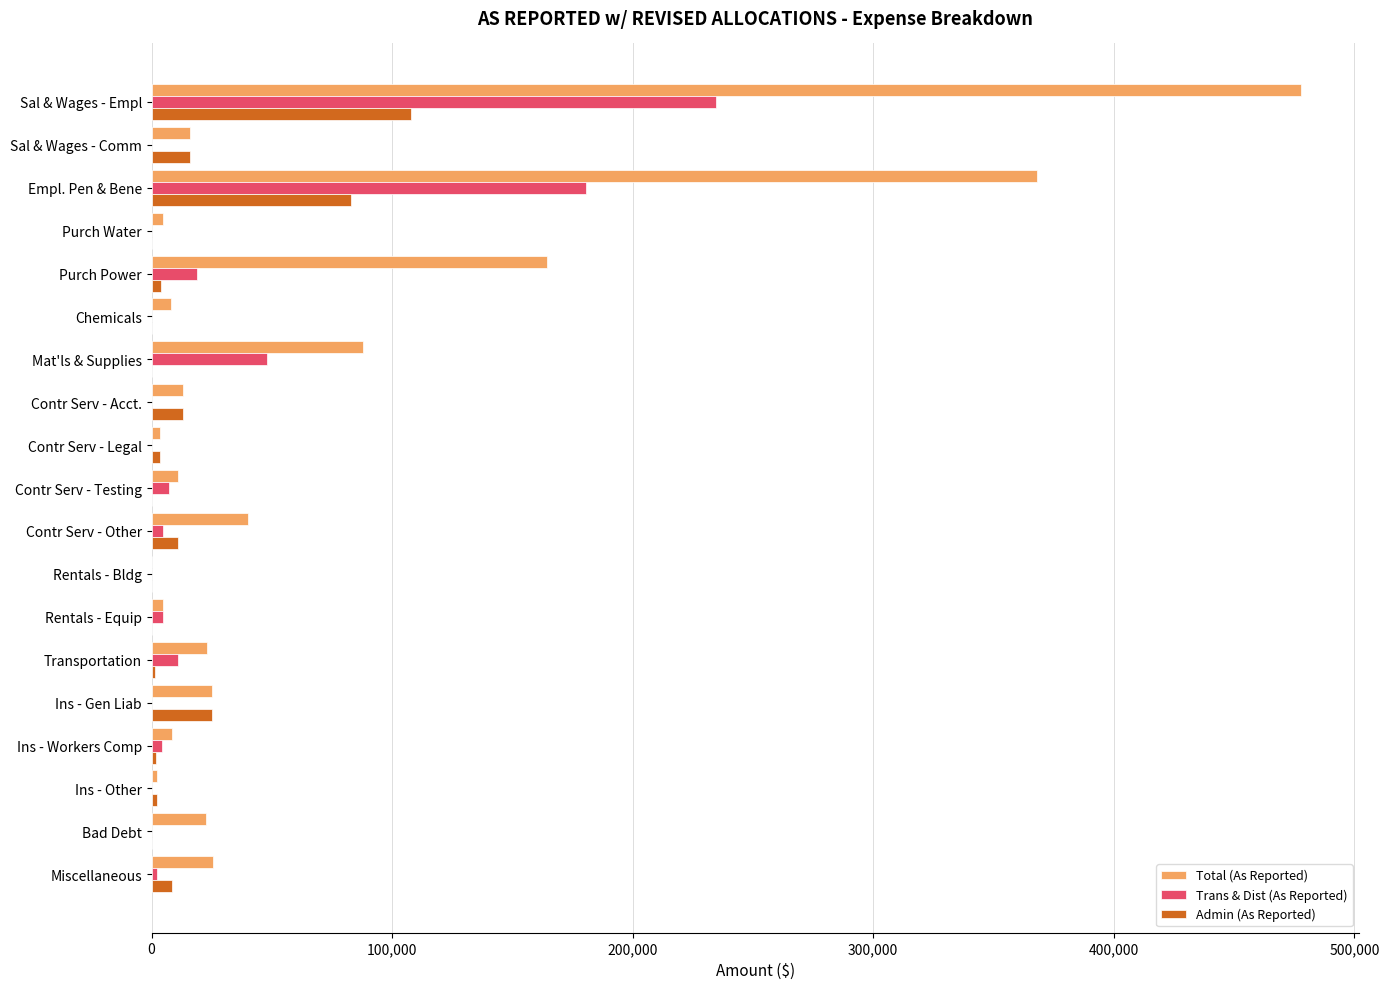

Which category has the highest value across all series?

Sal & Wages - Empl